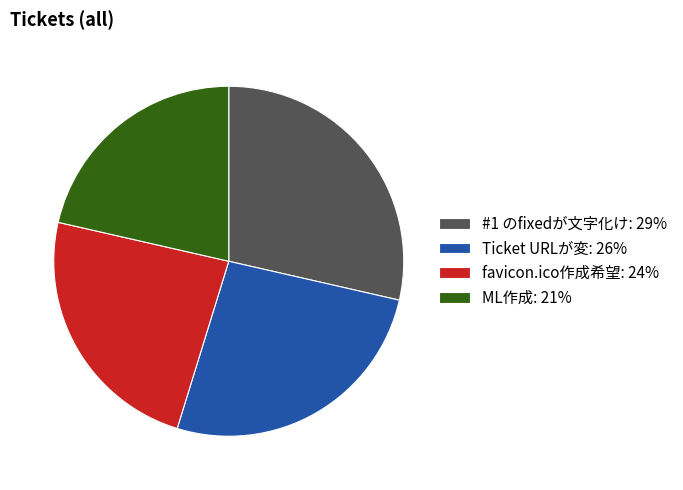

What is the largest slice in the pie chart?

#1 のfixedが文字化け